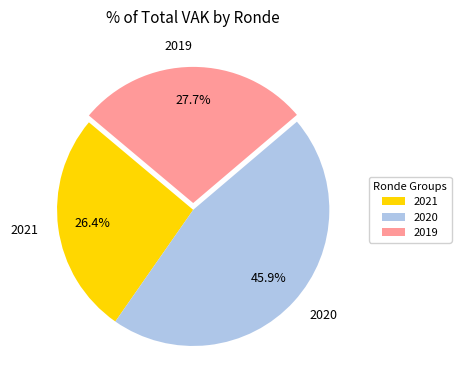

What percentage do 2020 and 2019 together represent?

73.6%